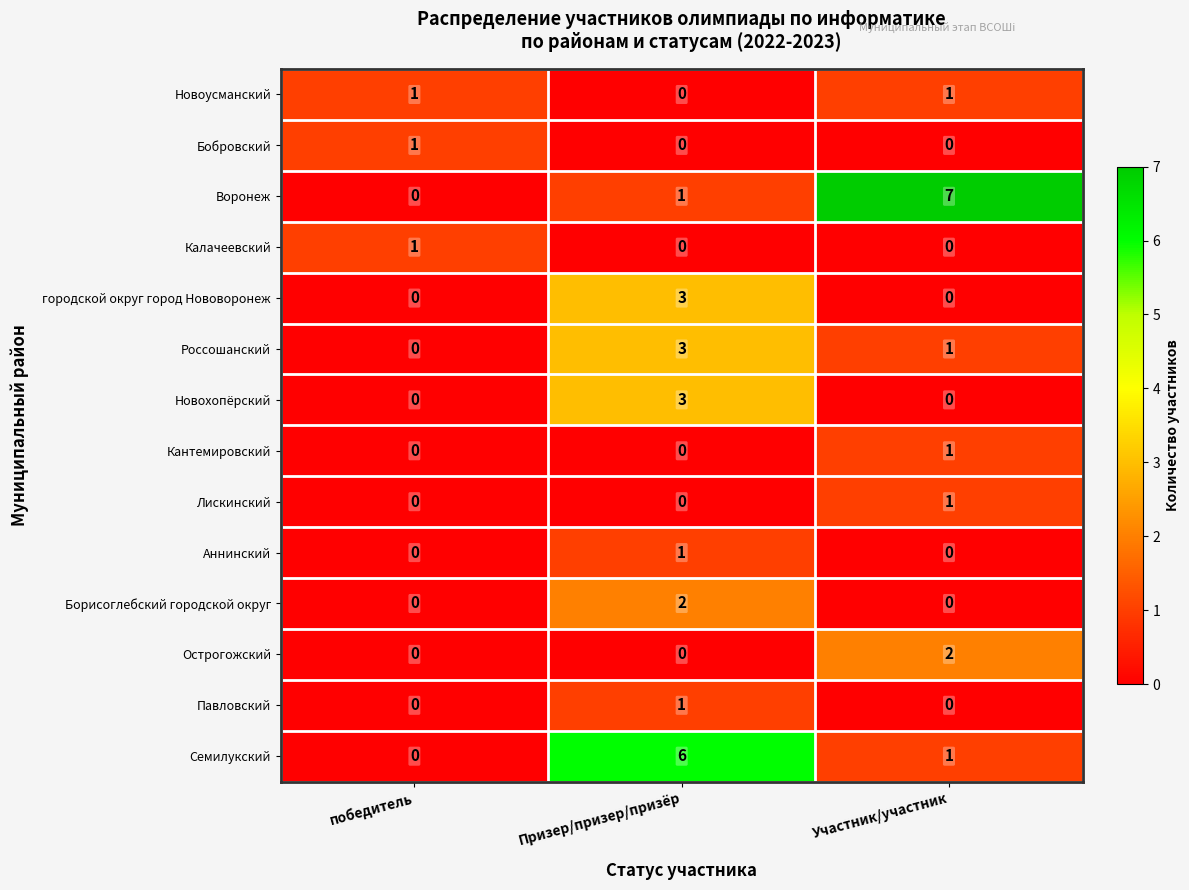

Which series has the widest spread of values?

Воронеж